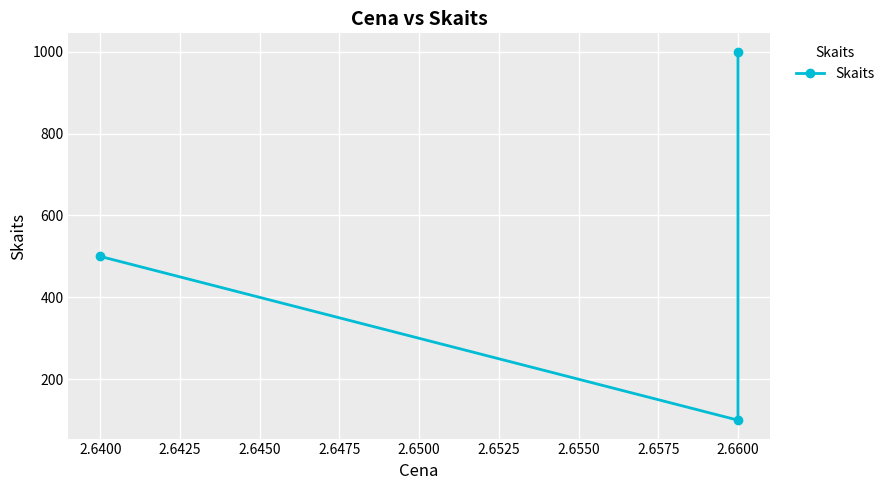

Reading right to left, transcribe all the data shown in this chart.

1000	100	500